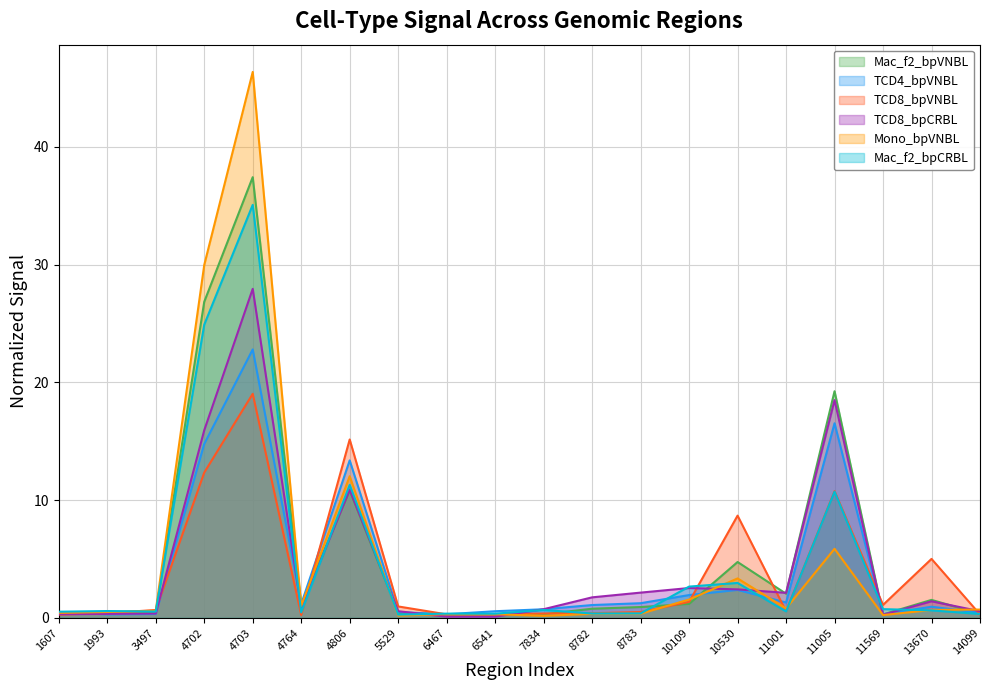

After their last crossing, which series has the higher values: Mac_f2_bpVNBL or Mono_bpVNBL?

Mono_bpVNBL